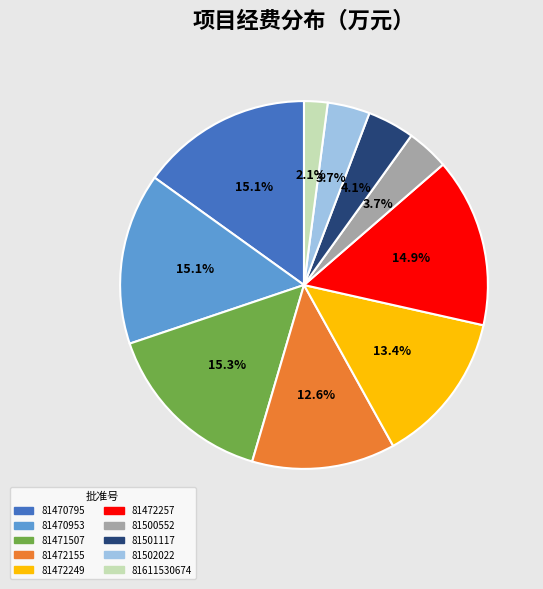

Does 81472249 account for over 50% of the chart?

No